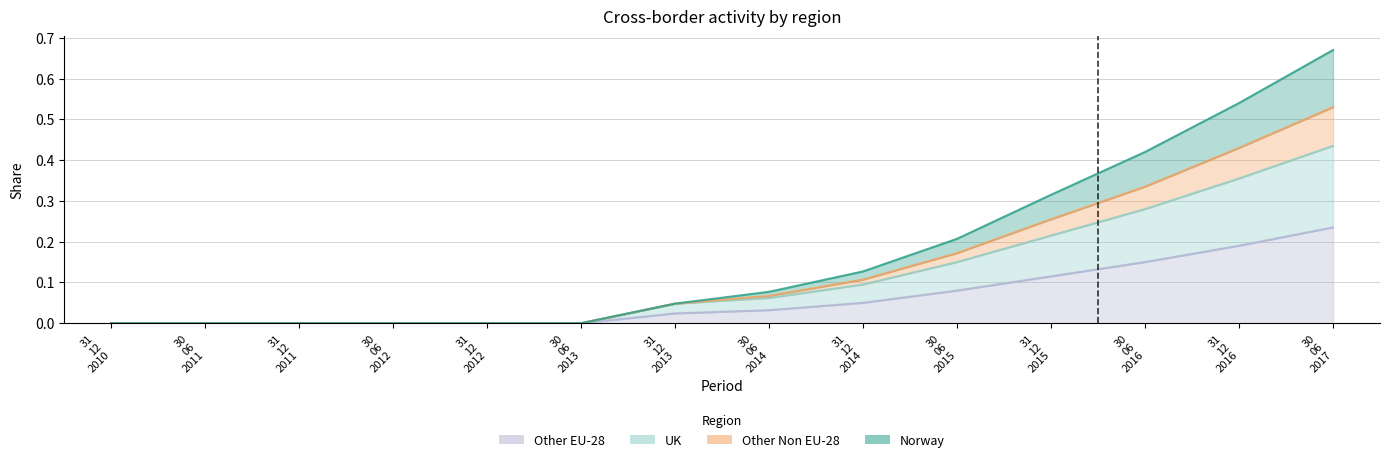

What are all the series names shown in the legend?

Norway, Other Non EU-28, UK, Other EU-28